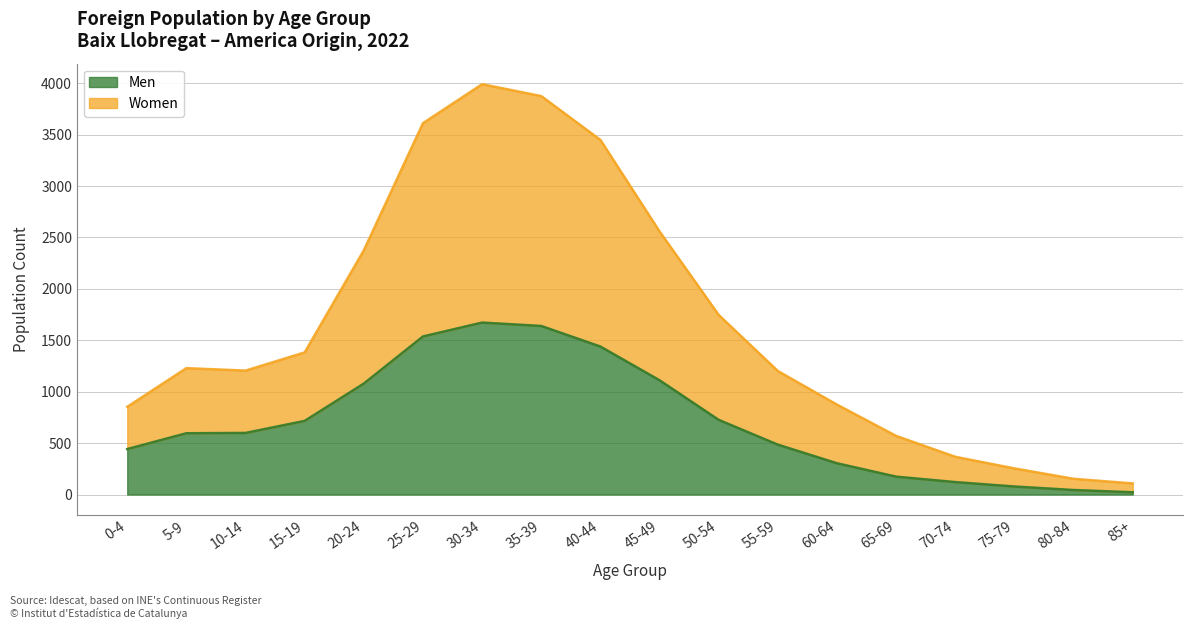

Which category has the highest value in the Women series?

30-34